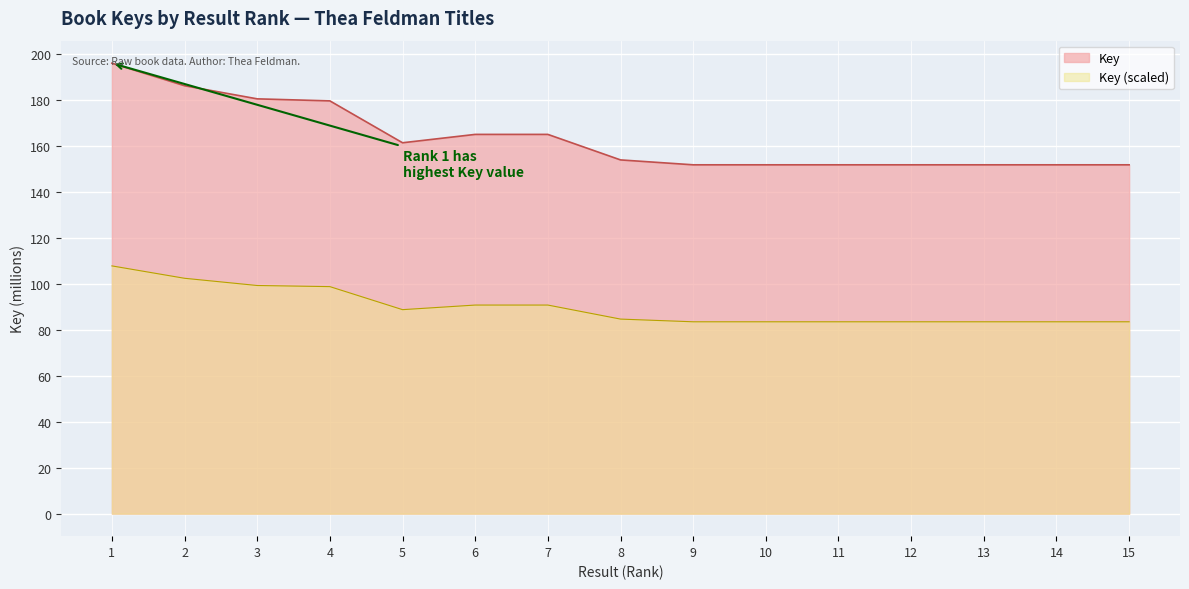

At which label is the value closest to 173?

4